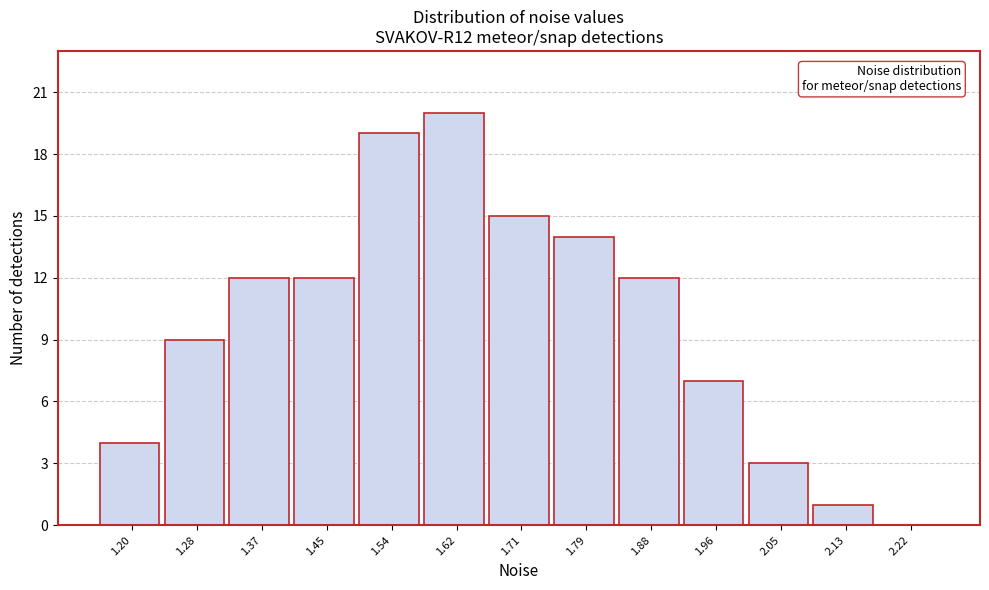

Reading left to right, what are all the values shown in this chart?

1.20=4	1.28=9	1.37=12	1.45=12	1.54=19	1.62=20	1.71=15	1.79=14	1.88=12	1.96=7	2.05=3	2.13=1	2.22=0